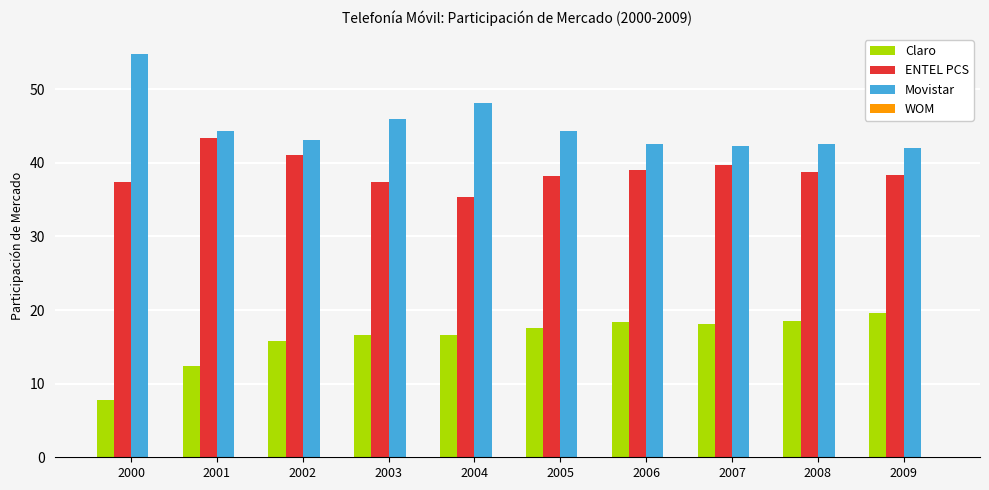

Does the chart contain stacked bars?

No